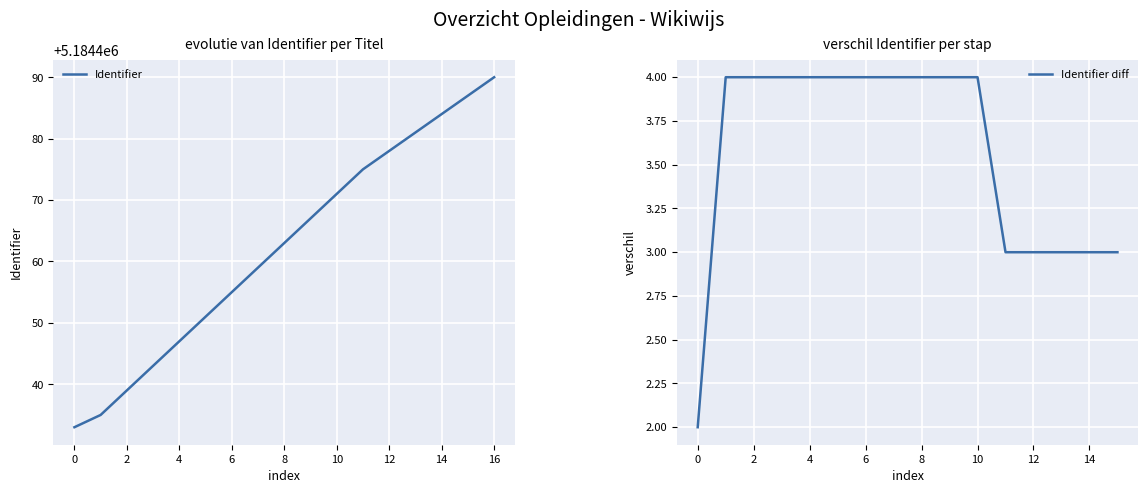

What is the maximum value for Identifier?

5184490